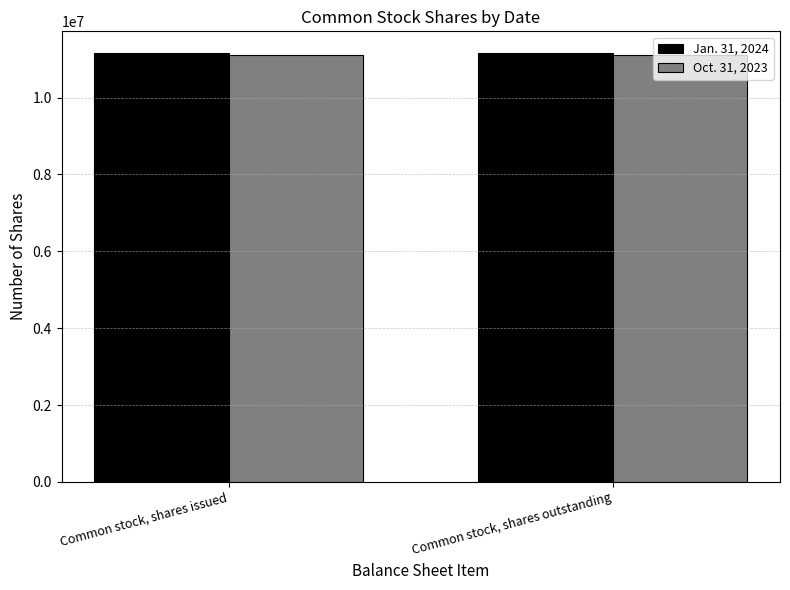

What is the total value across all series at Common stock, shares issued?

22282178